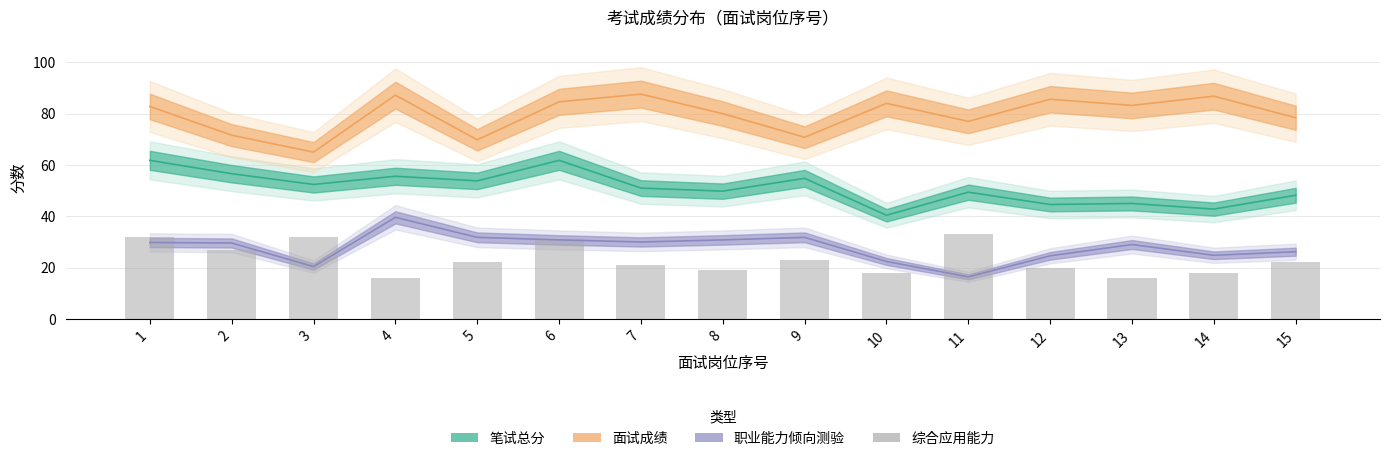

How many values exceed 22?

6